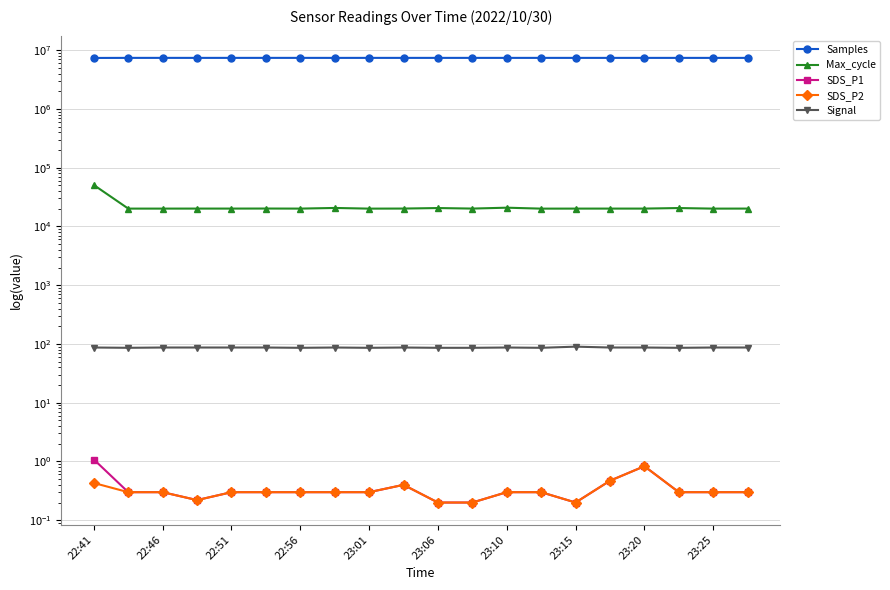

Where is the first local minimum for Samples?

22:56